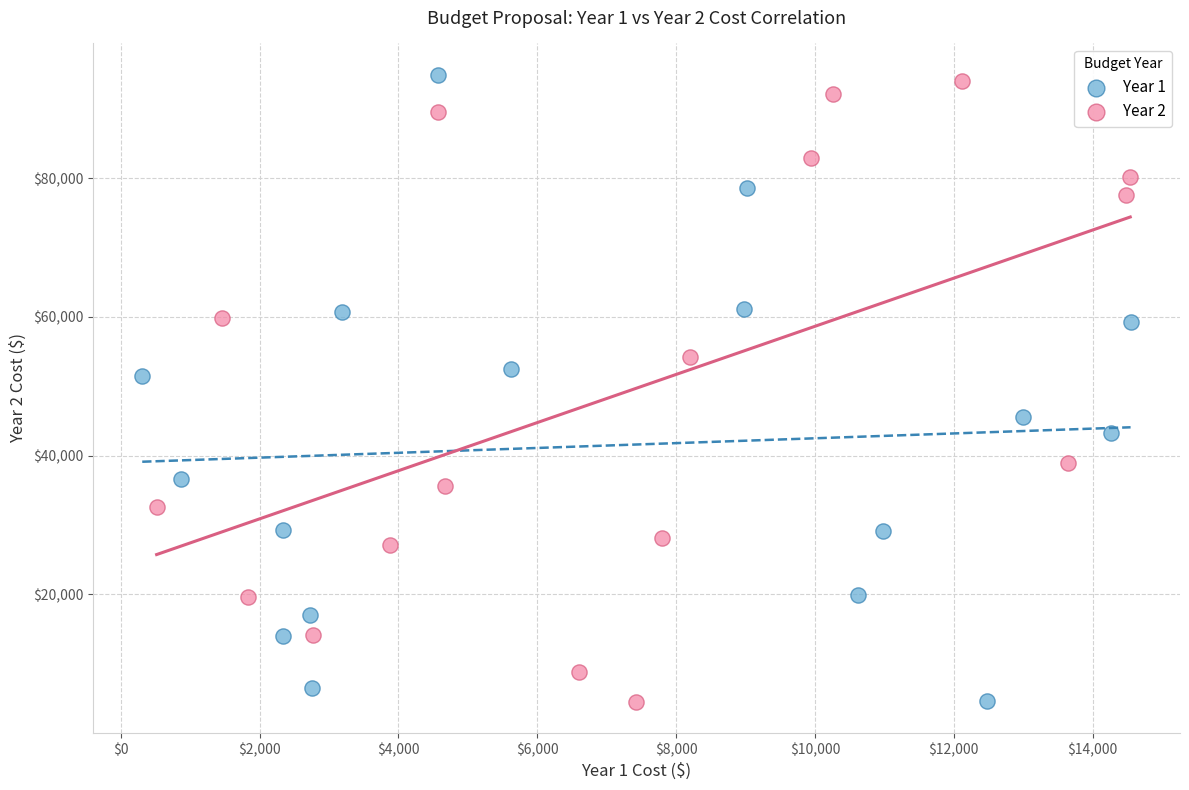

What are all the series names shown in the legend?

Year 1, Year 2